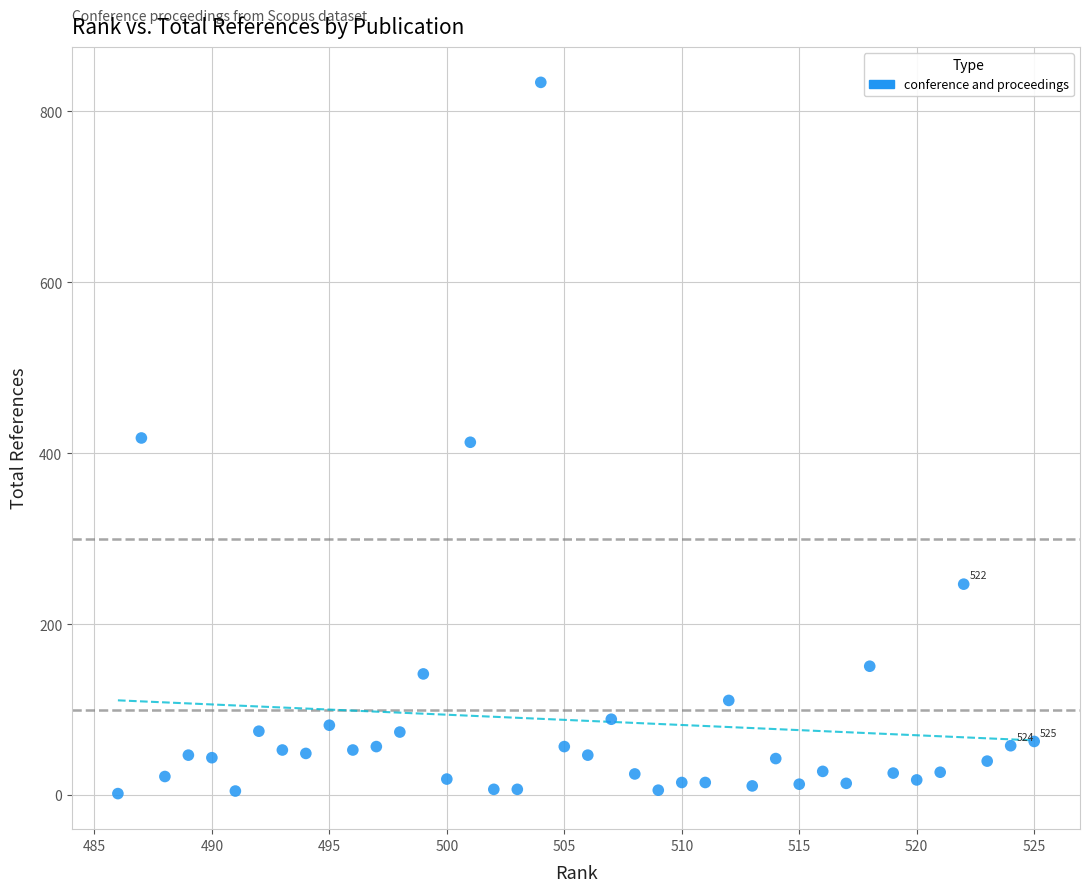

What is the range of X values (max minus min)?

39